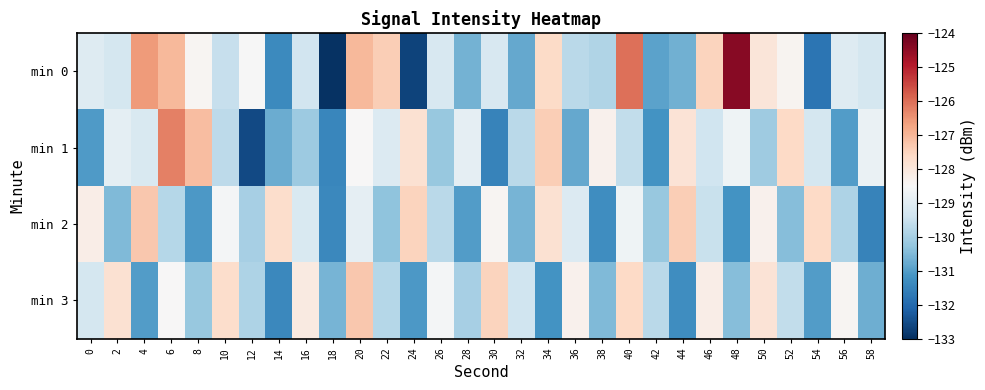

Which series has the largest total across all categories?

min 0